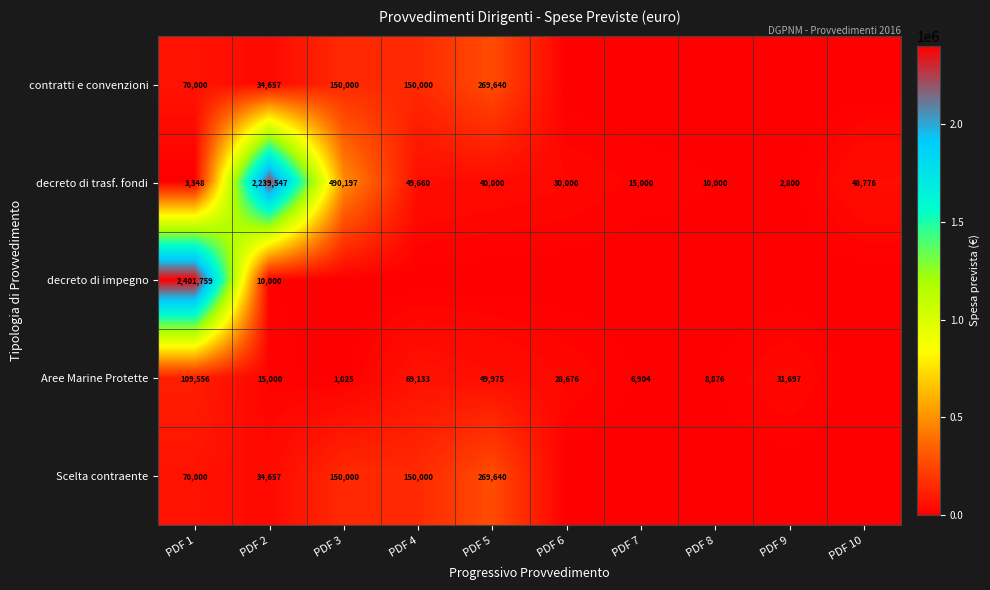

Is the value of Aree Marine Protette at PDF 9 greater than the value of decreto di trasf. fondi at PDF 10?

No